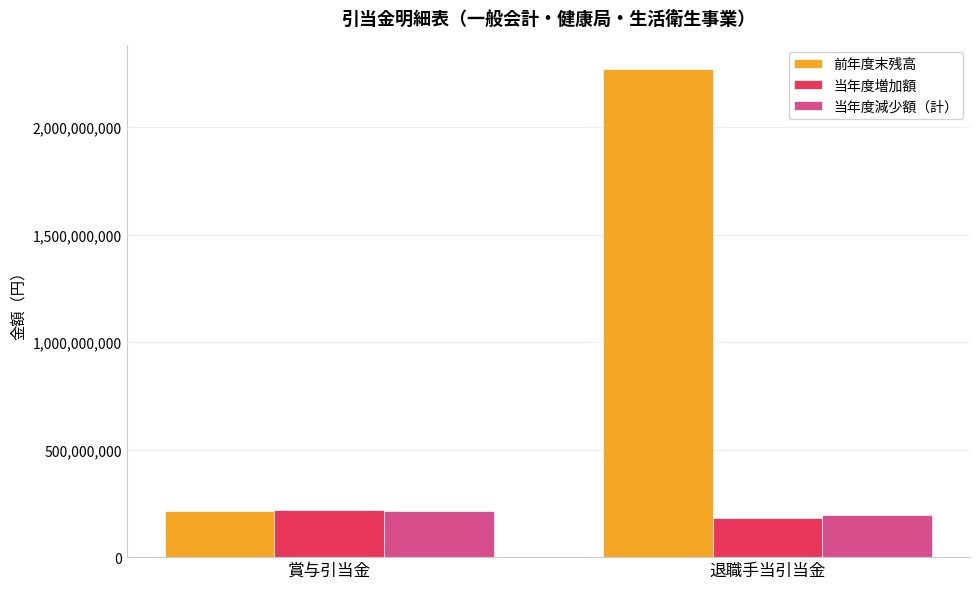

Is it true that 当年度減少額（計） equals 315722187 at 賞与引当金?

False